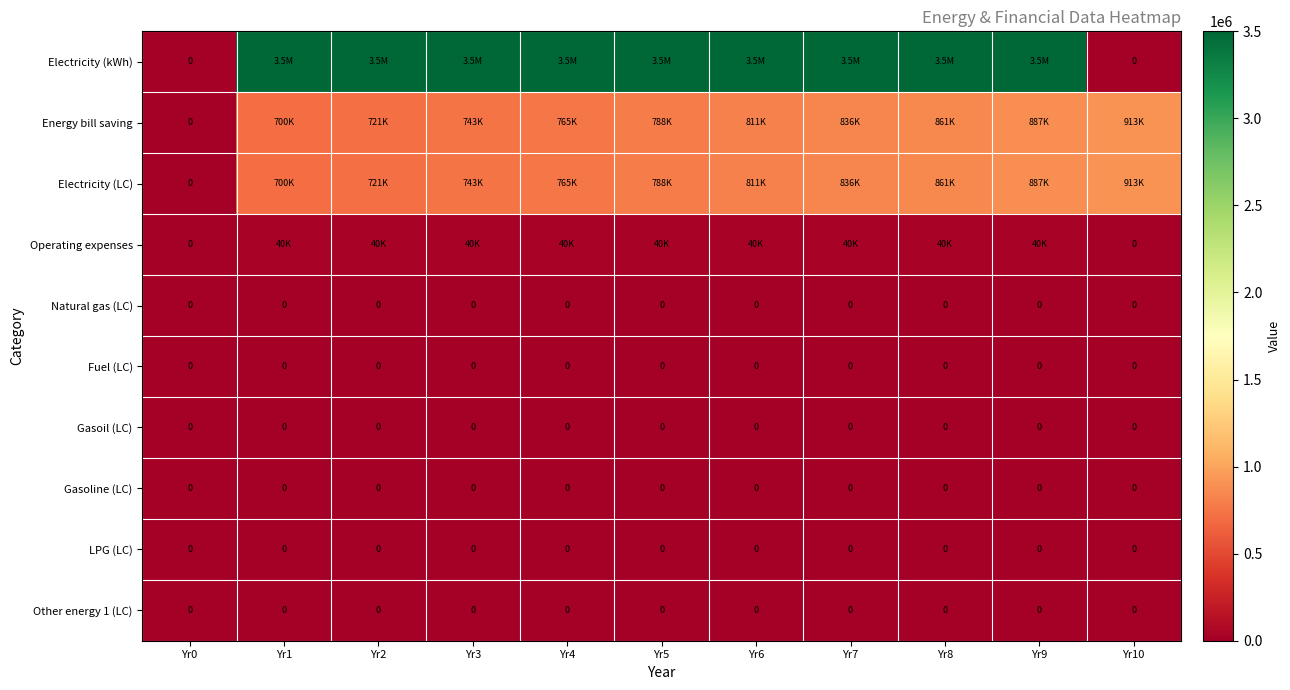

Which series changed the most between Yr2 and Yr5?

Energy bill saving